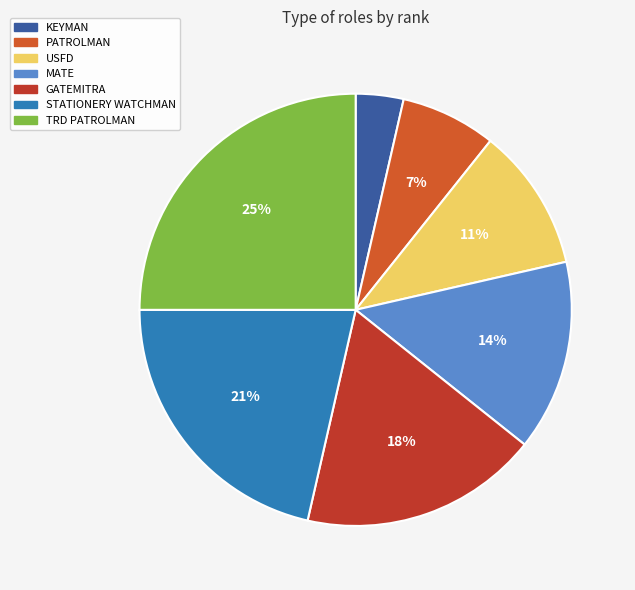

To the nearest percent, what percentage of the pie is MATE?

14%